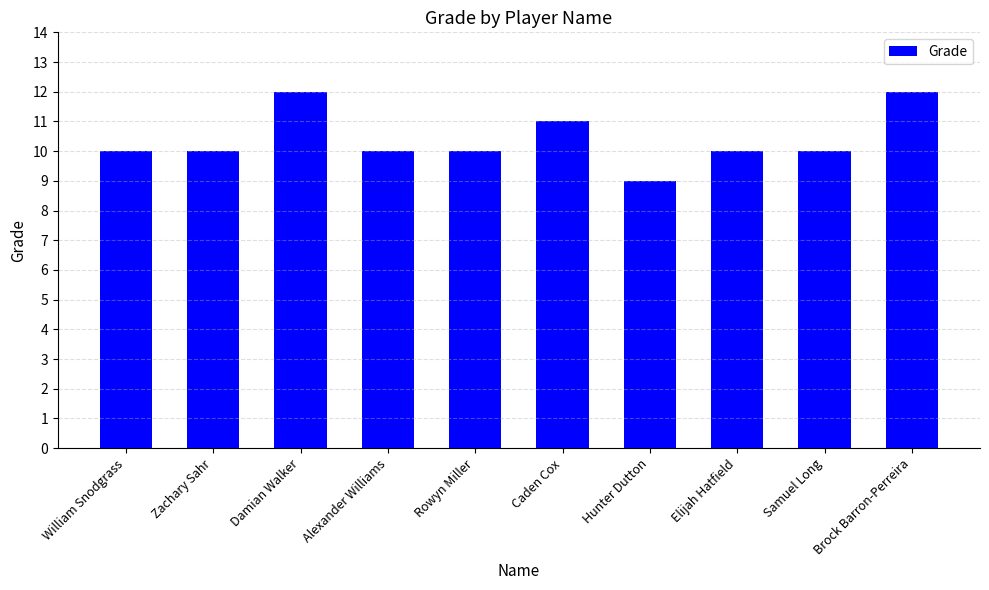

What is the maximum value shown in the chart?

12